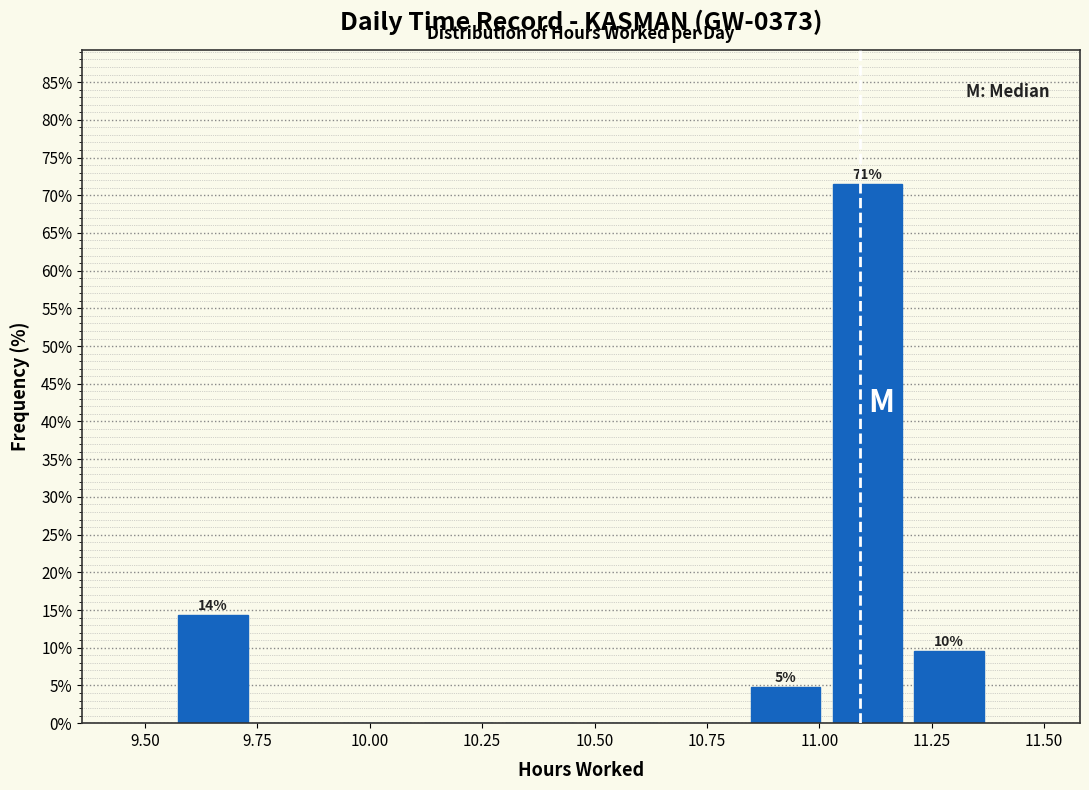

Read against the x-axis, roughly where is the centre of the tallest bar?

11.10